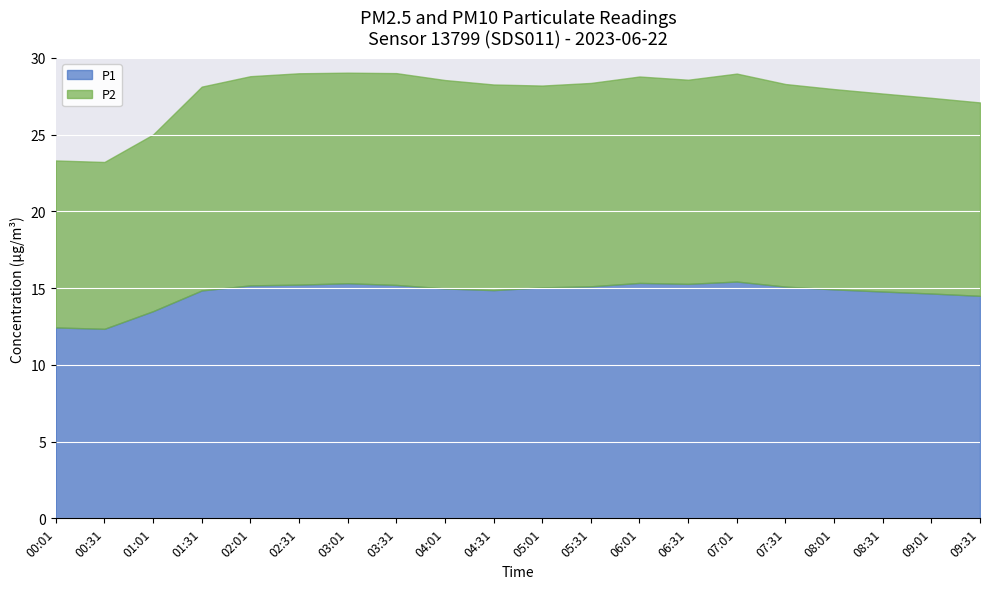

What is the approximate value of P2 at 08:01?

13.1